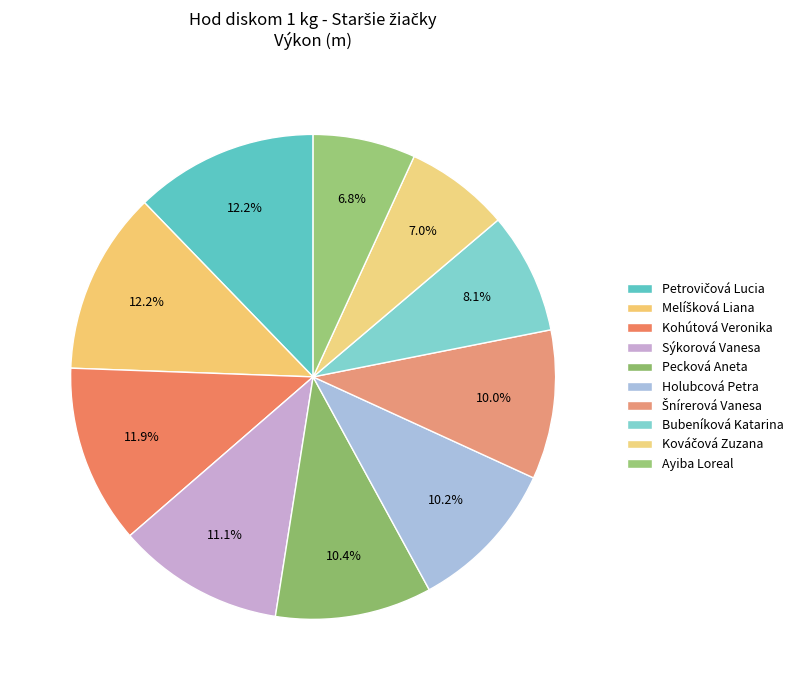

Count the number of slices in the pie.

10